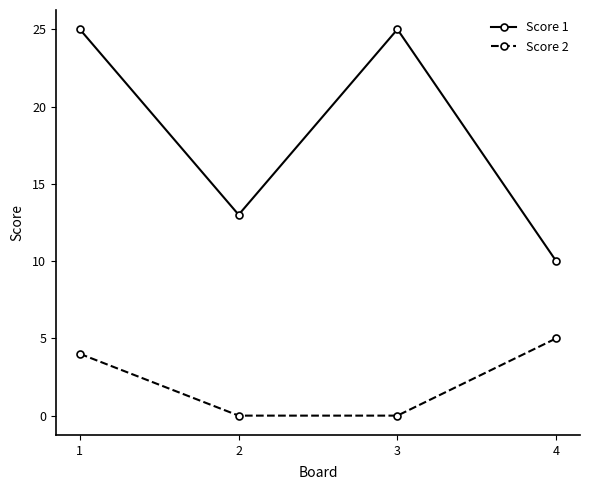

What is the sum of the Score 1 values at 1 and 4?

35